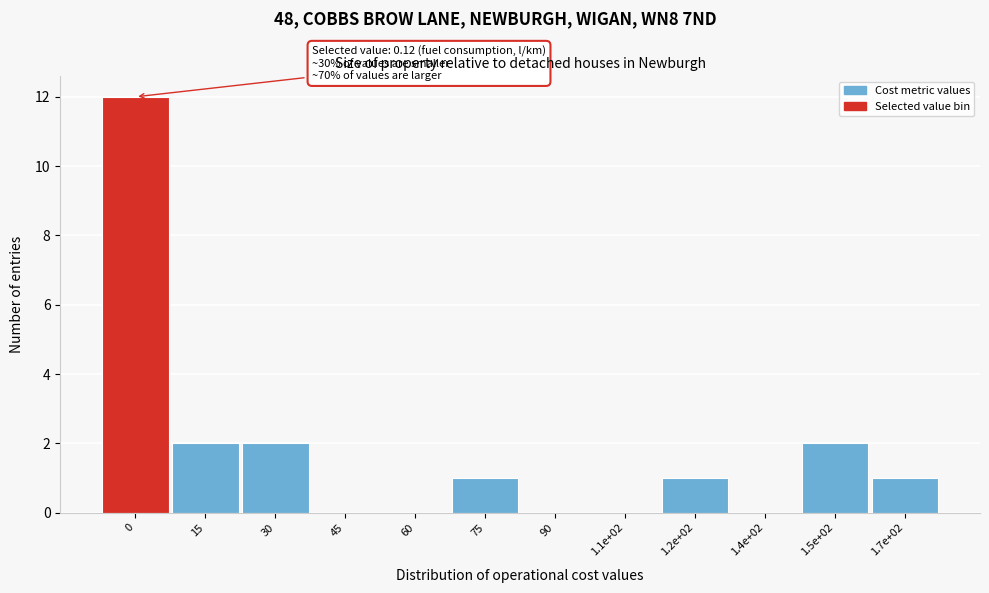

Reading left to right, list all the values displayed in this chart.

0=12	15=2	30=2	45=0	60=0	75=1	90=0	1.1e+02=0	1.2e+02=1	1.4e+02=0	1.5e+02=2	1.7e+02=1